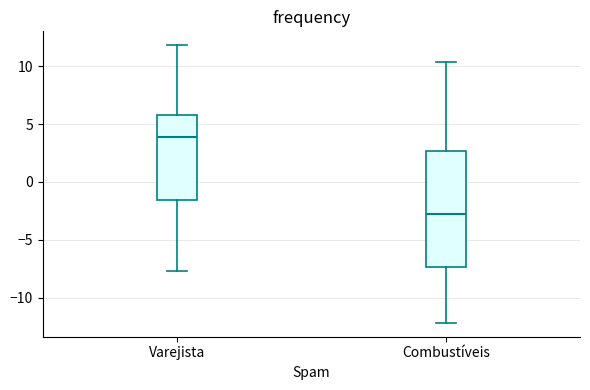

Reading left to right, read every box against the y-axis: the position of its median line, the range the box covers, and the ends of its whiskers. The values are not printed on the chart, so give them approximately, as read against the axis.

Varejista: median 4.0, box -1.5 to 5.5, whiskers -7.5 to 12.0
Combustíveis: median -3.0, box -7.5 to 2.5, whiskers -12.0 to 10.5